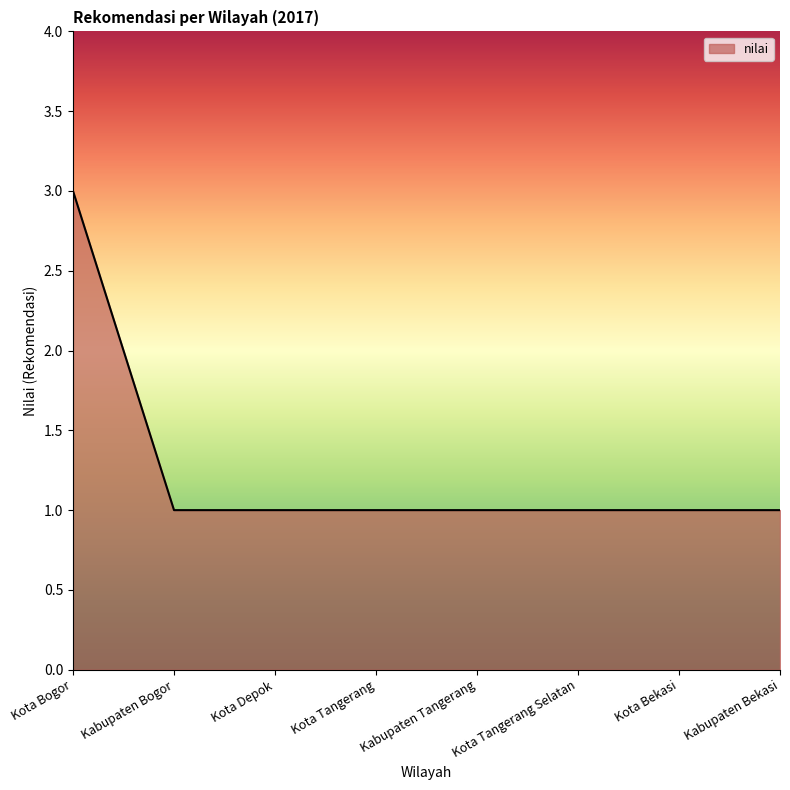

Does the chart have visible grid lines?

No